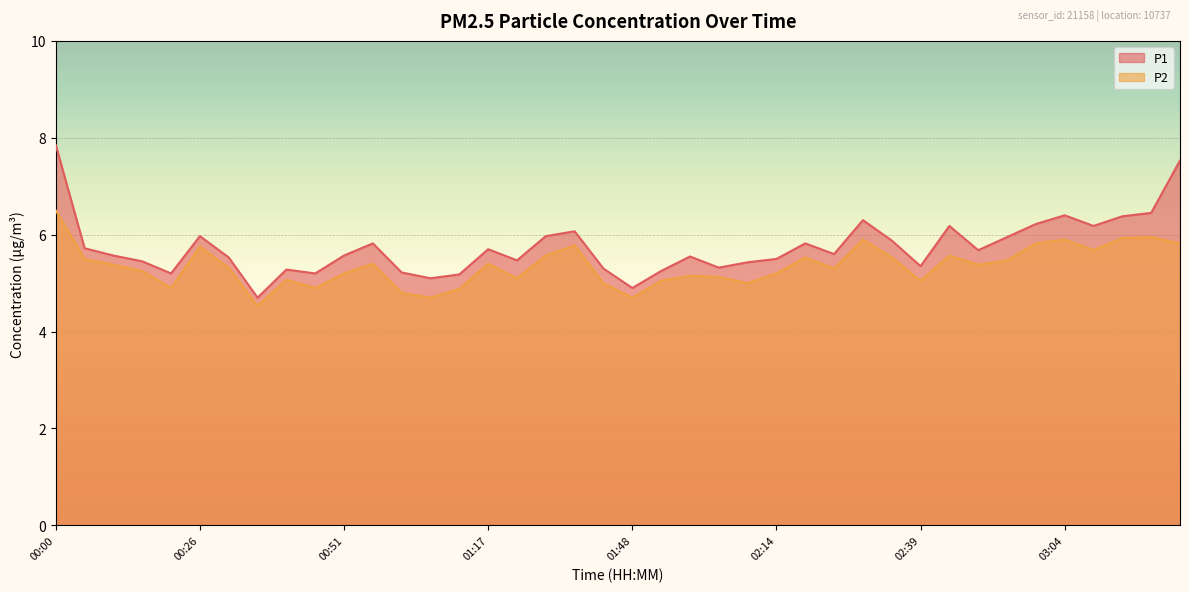

What is the greatest value displayed?

7.8